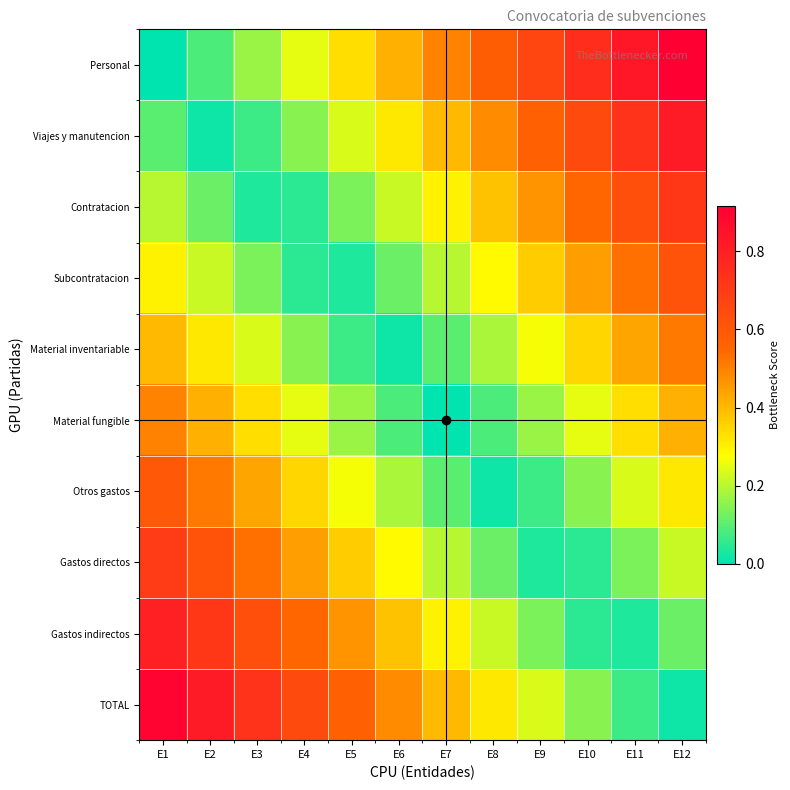

Between E5 and E6, which is larger?

E6